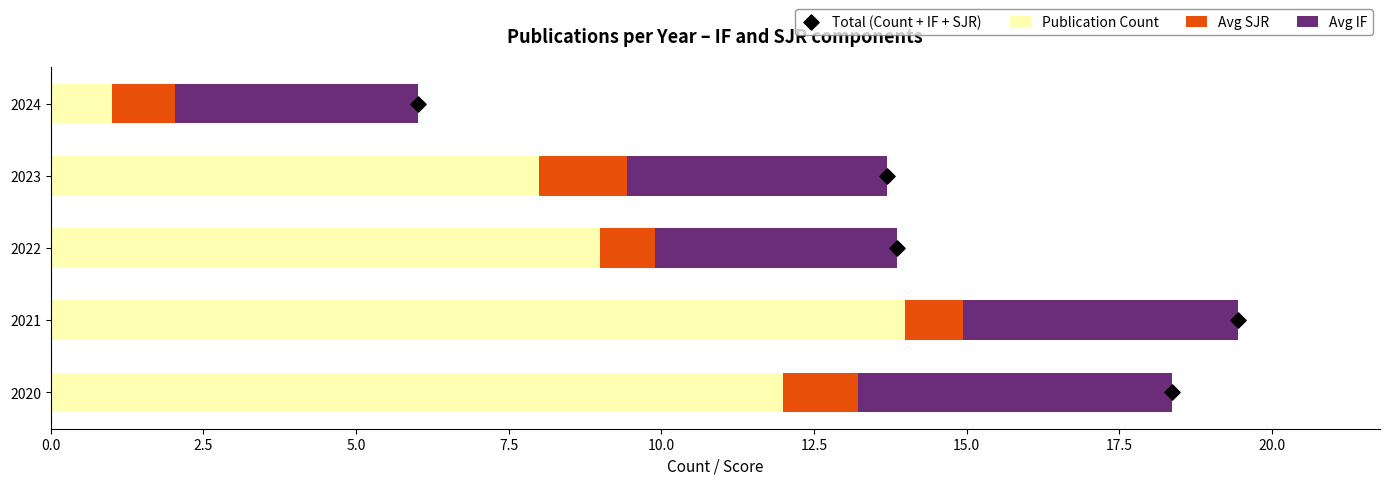

What is the highest value of the Publication Count series?

14.0